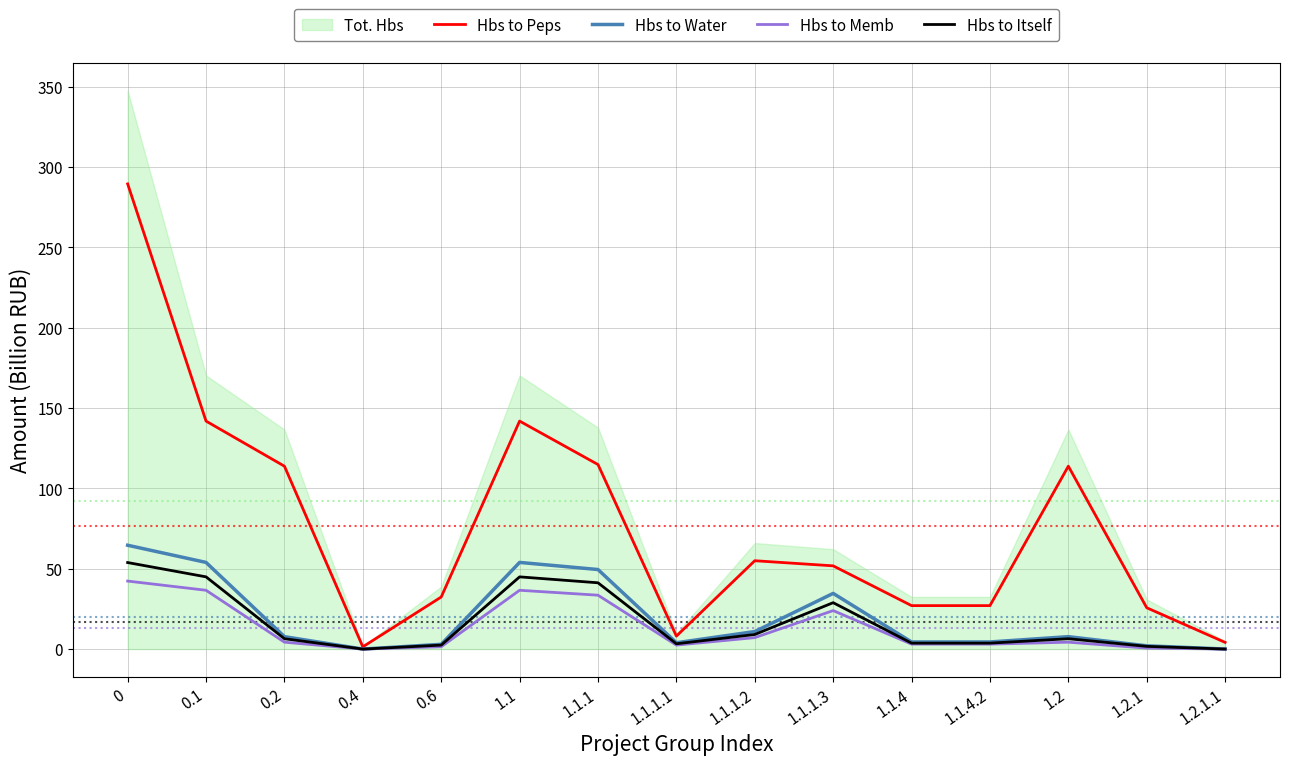

How many intersections are there between Hbs to Memb and Hbs to Itself?

1